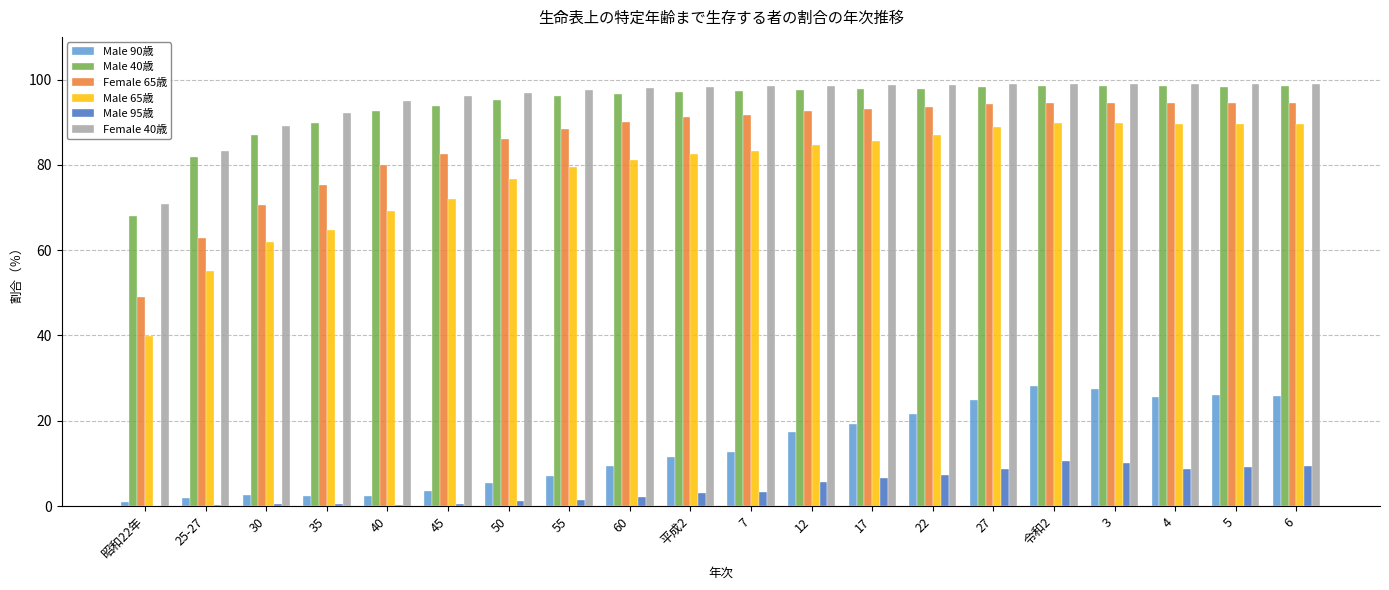

Is the value of Male 90歳 at 3 greater than the value of Male 95歳 at 40?

Yes